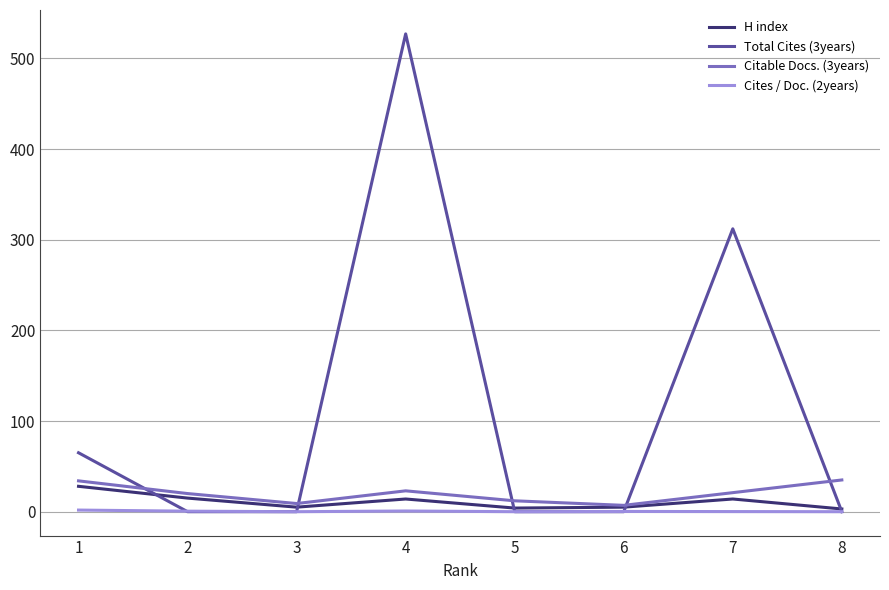

Which series has the largest total across all categories?

Total Cites (3years)